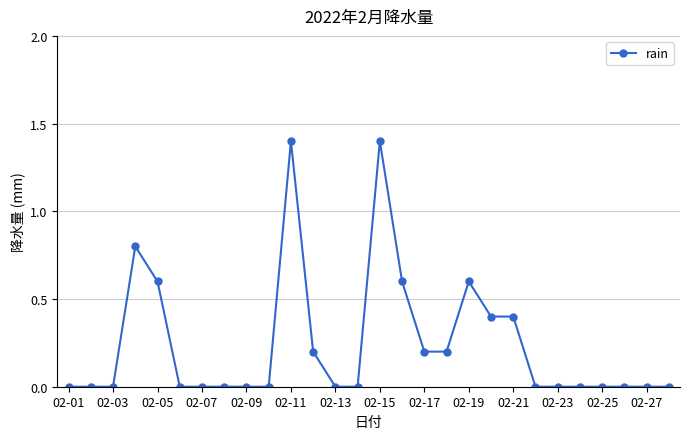

How many values are between 0 and 1?

26